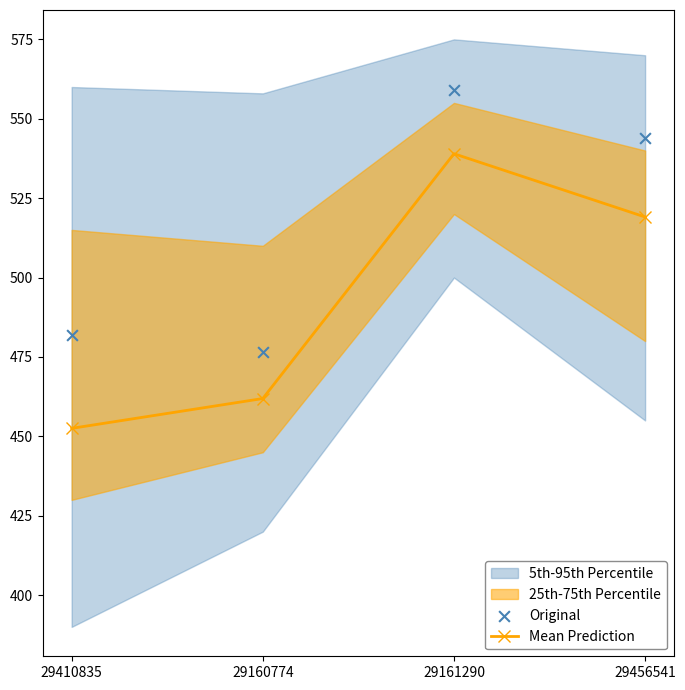

True or false: Mean Prediction has a value of 673.6 at 29410835.

False